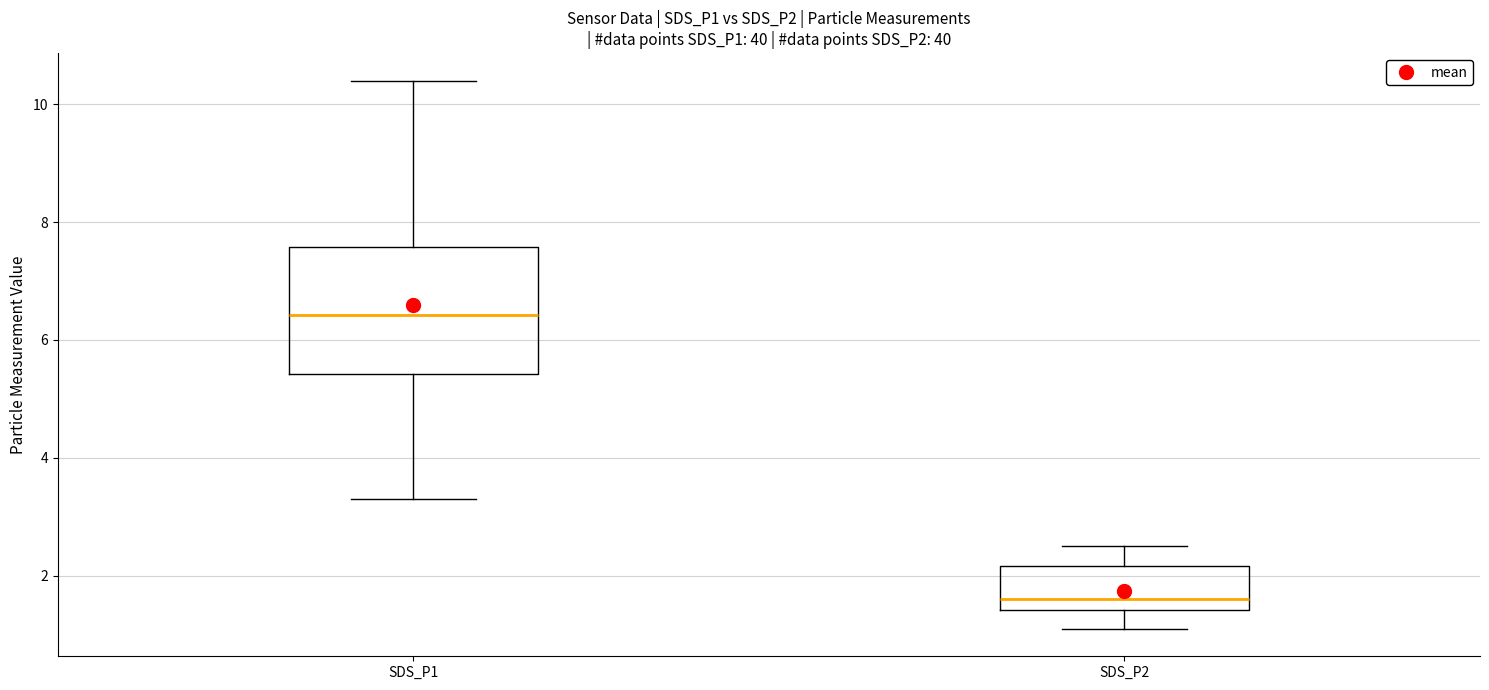

Where does the lower whisker of the box for SDS_P1 end on the y-axis? The values are not printed on the chart, so give them approximately, as read against the axis.

3.4